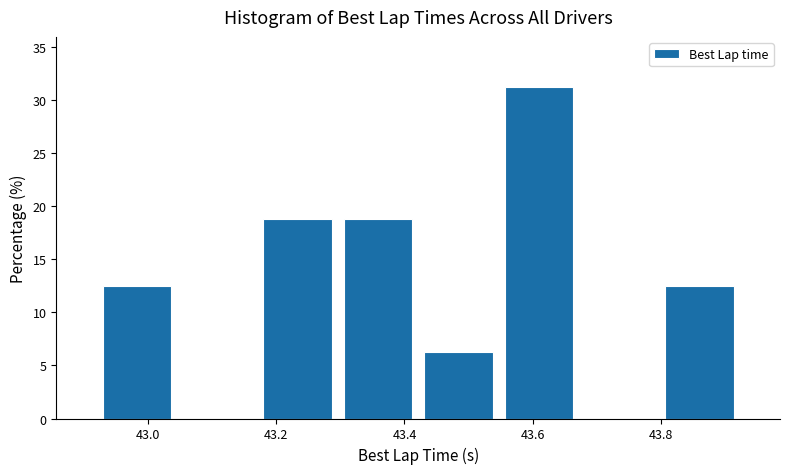

Over which range of the x-axis is the bar tallest?

43.54 to 43.68